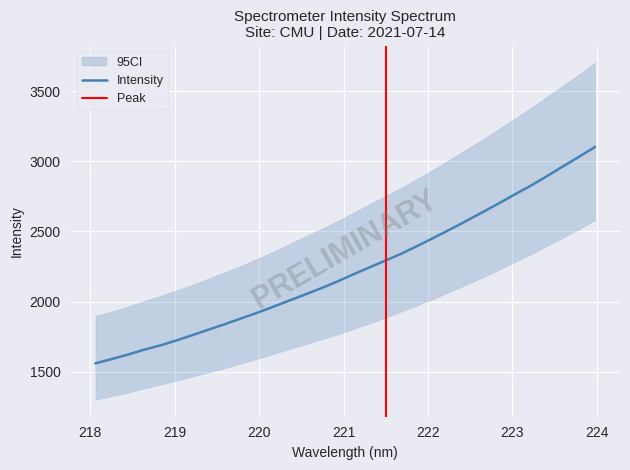

What is the highest value of the Intensity series?

3102.7